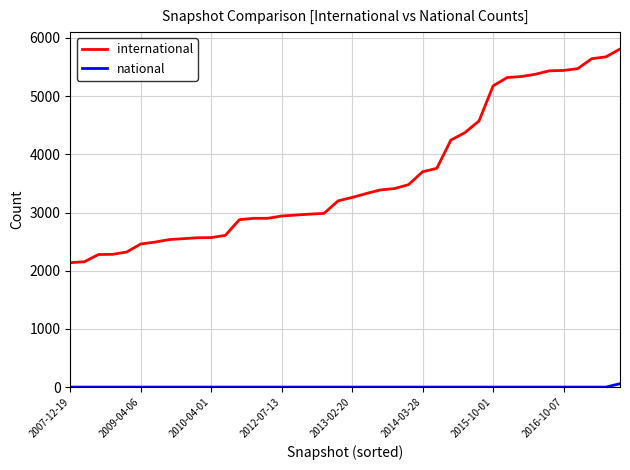

What is the greatest value displayed?

5809